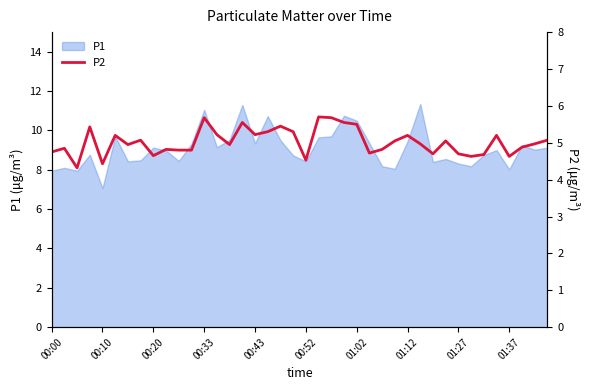

True or false: P1 has a value of 4.3 at 01:27.

False